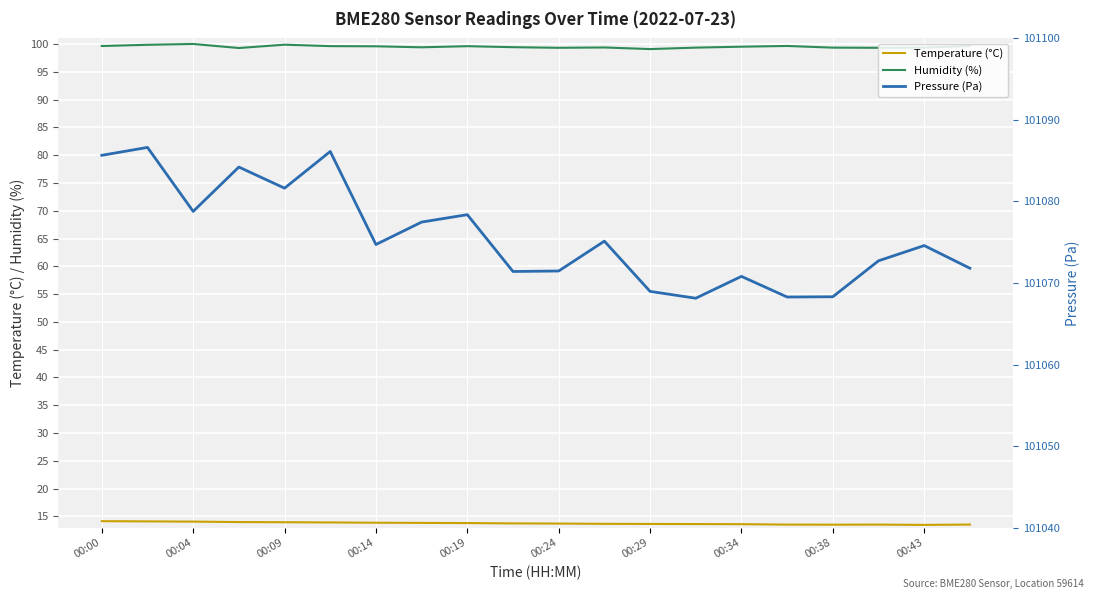

What is the maximum value for Temperature (°C)?

14.2